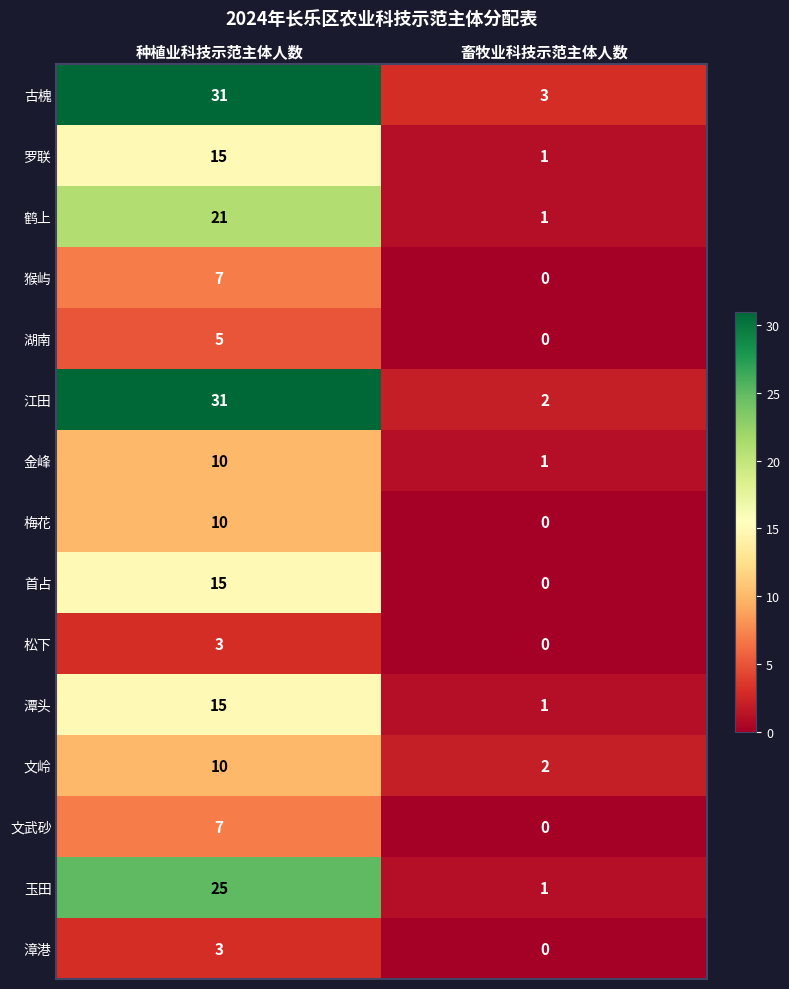

What is the sum of the 江田 values at 畜牧业科技示范主体人数 and 种植业科技示范主体人数?

33